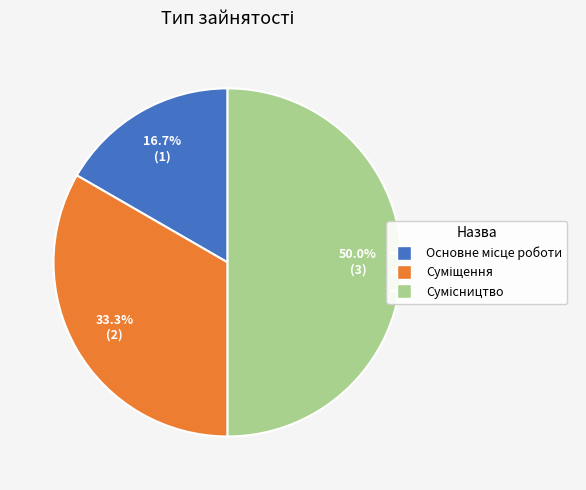

Rank the categories by value from lowest to highest.

Основне місце роботи, Суміщення, Сумісництво